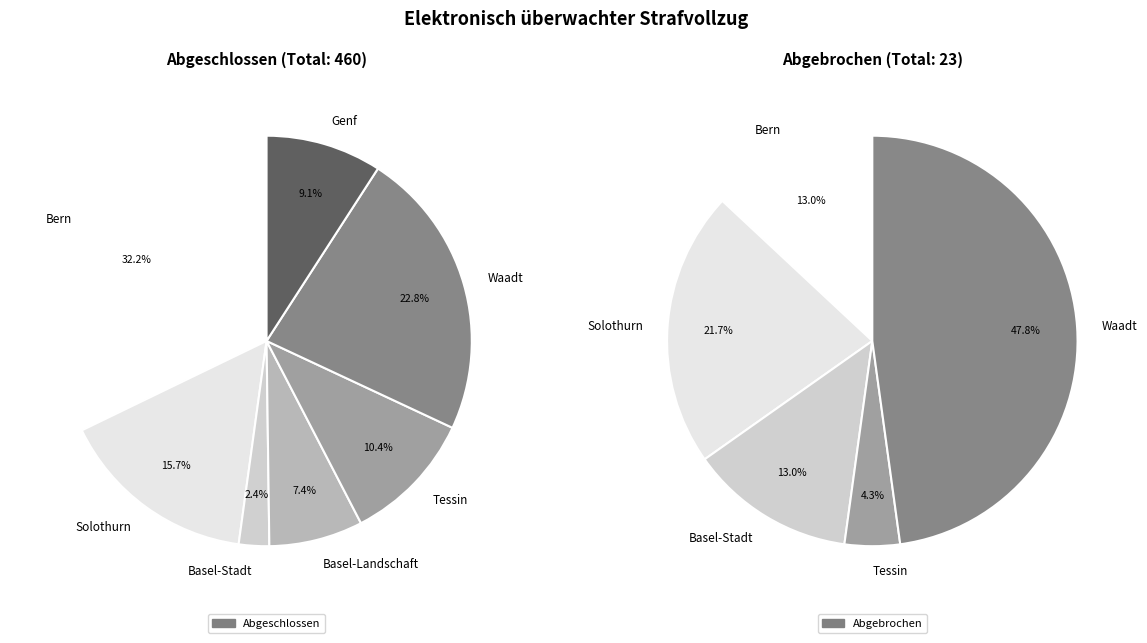

The Solothurn slice represents 30% of the pie. True or false?

False